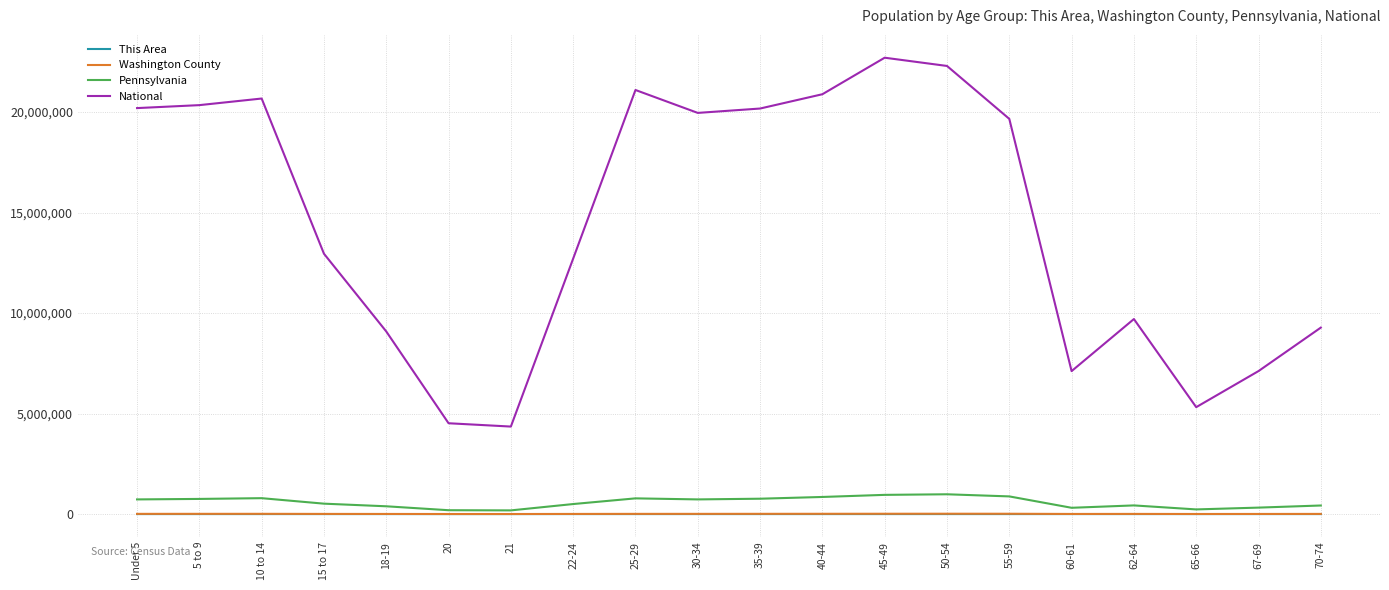

Which series changed the most between 10 to 14 and 22-24?

National